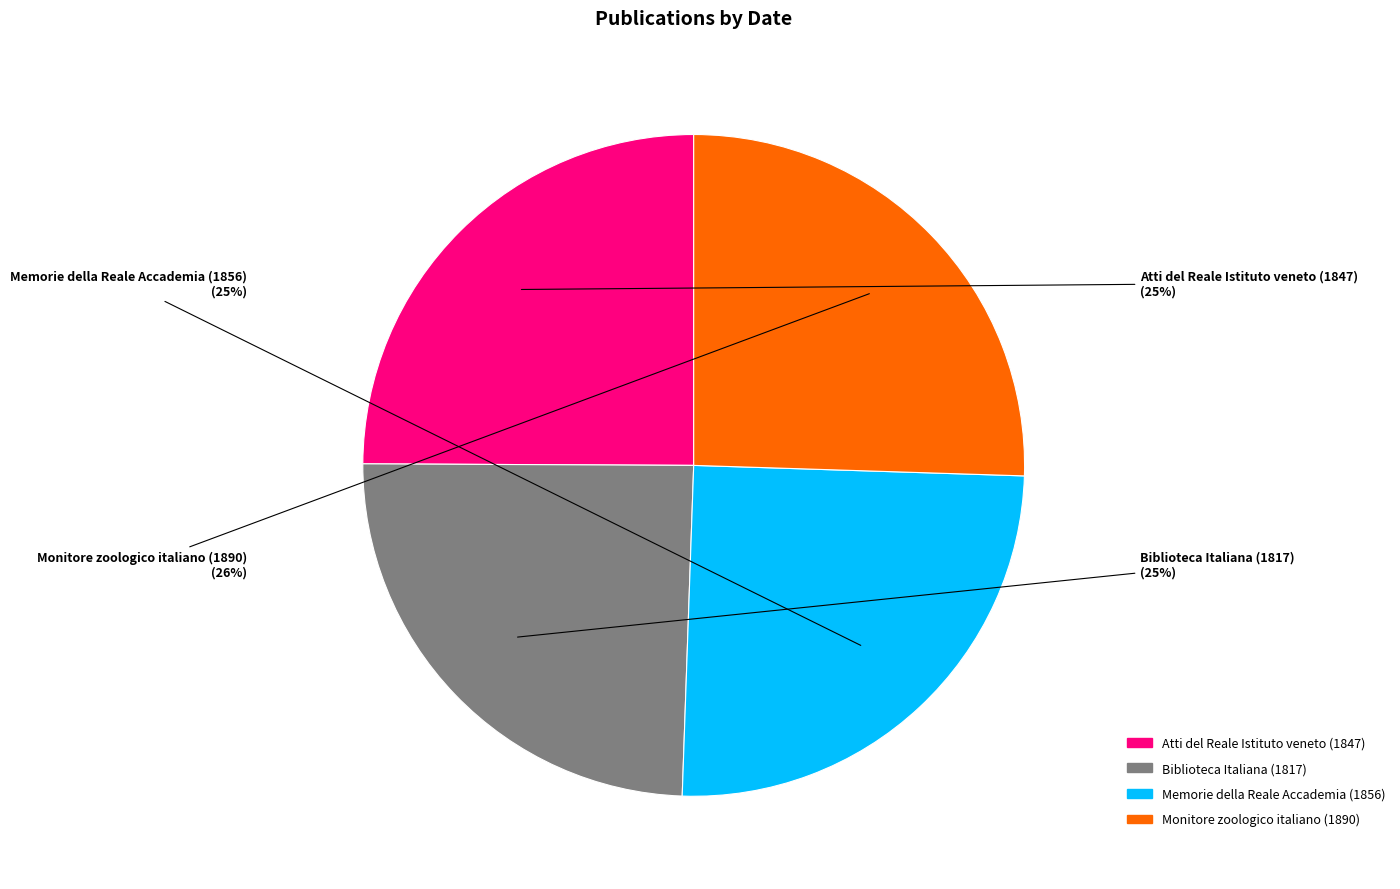

Is there any slice that represents more than half of the pie?

No